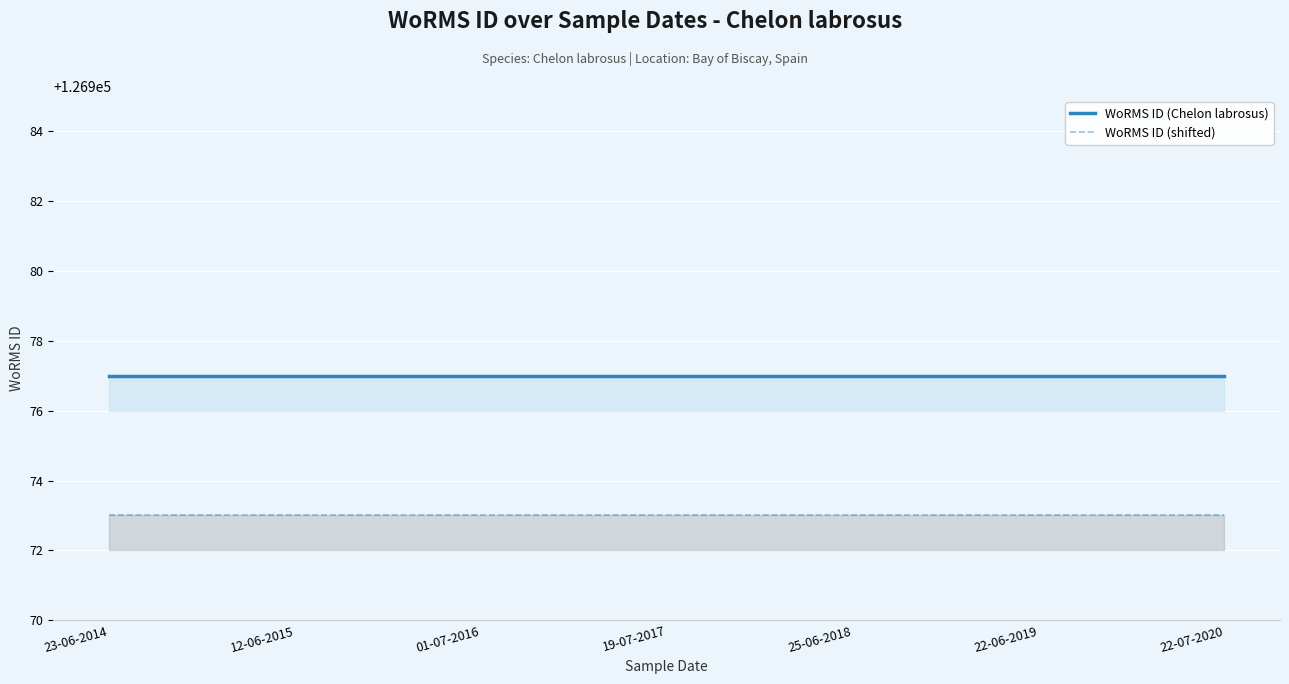

Which series changed the most between 23-06-2014 and 01-07-2016?

WoRMS ID (Chelon labrosus)